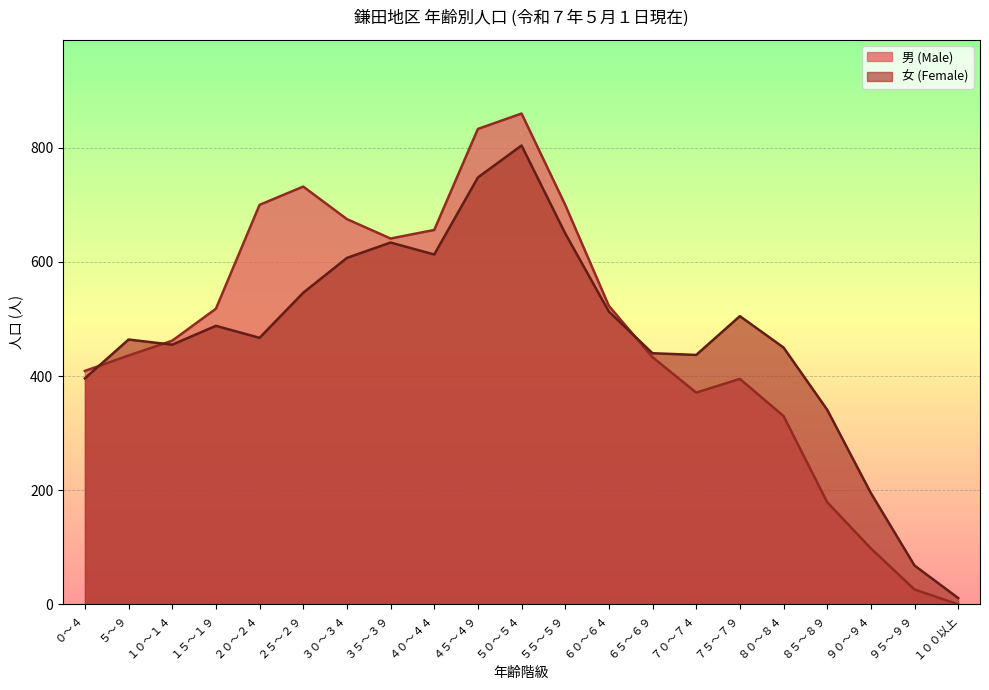

True or false: 女 (Female) and 男 (Male) intersect in this chart.

True